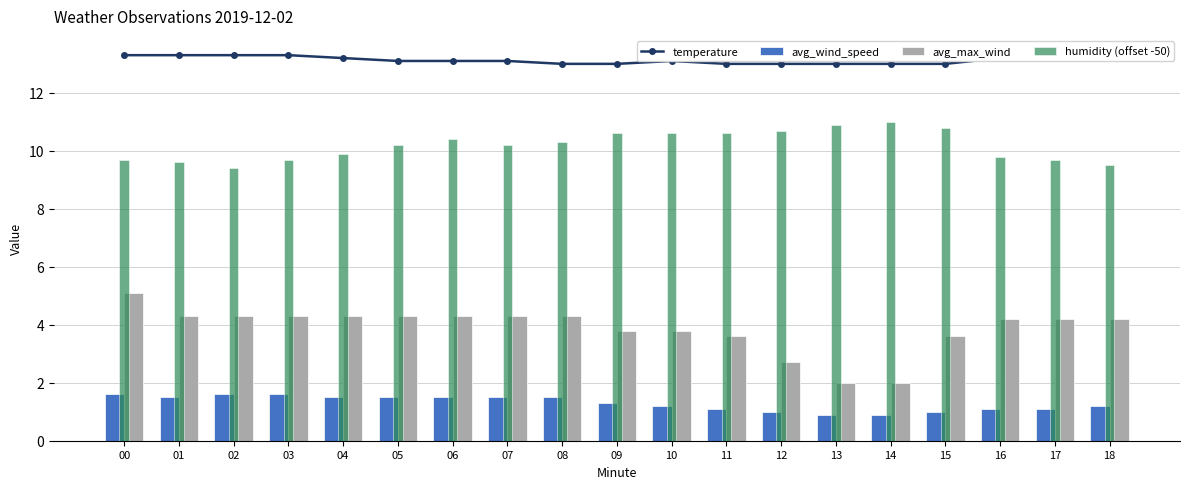

Rank the series at 06 from highest to lowest value.

temperature, humidity (offset -50), avg_max_wind, avg_wind_speed